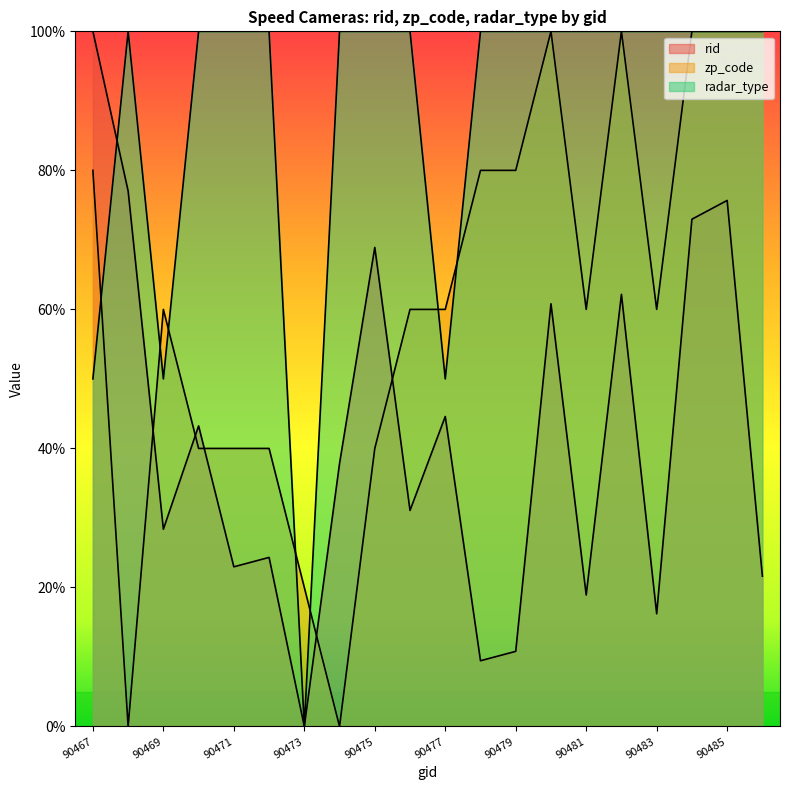

What is the value of the zp_code point at the 9th from the left?

40.0